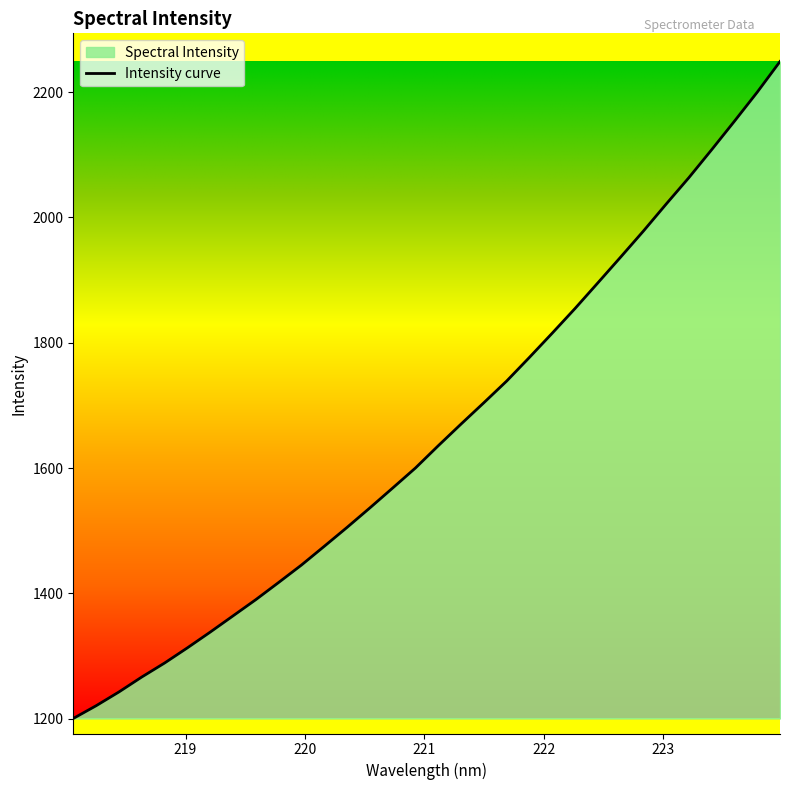

Does the chart have visible grid lines?

No